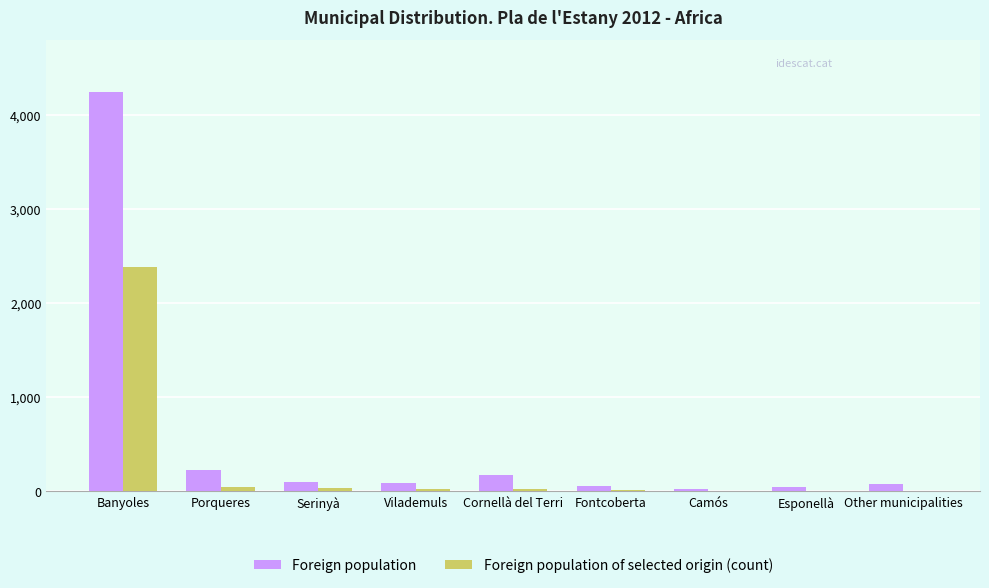

At which category is the sum across all series the highest?

Banyoles